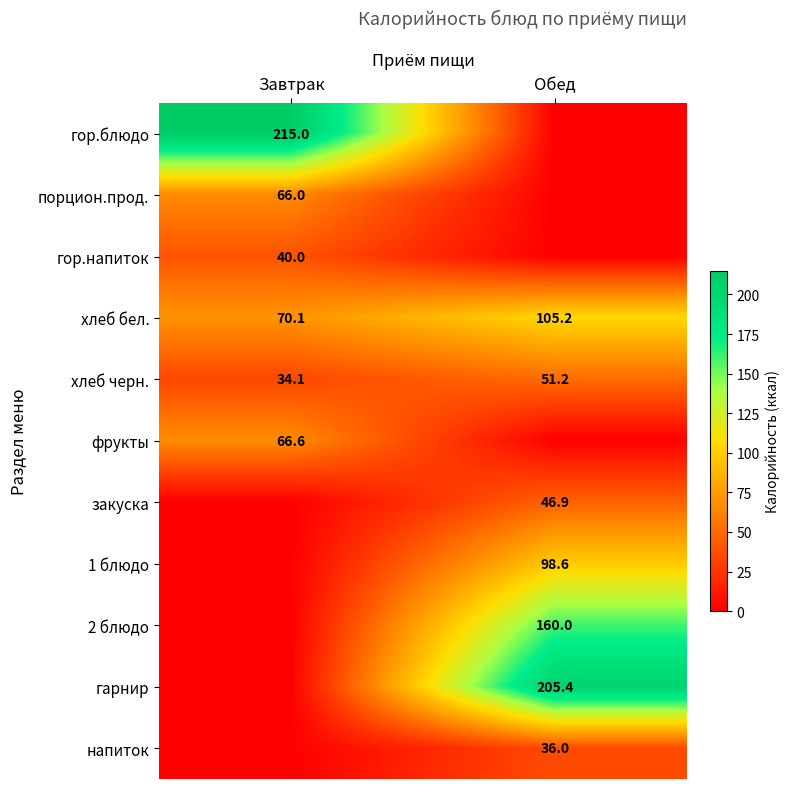

The 1 блюдо series shows 42.6 at Обед. True or false?

False